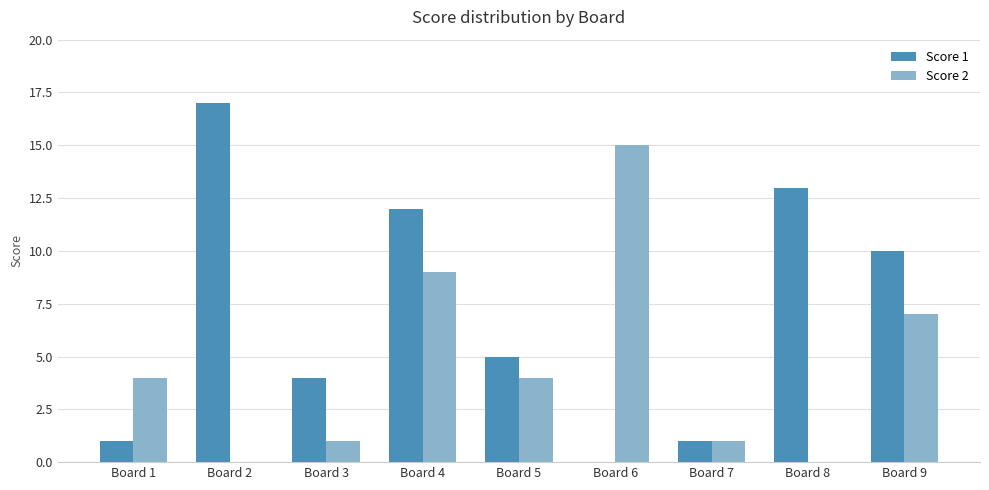

What is the total value across all series at Board 2?

17